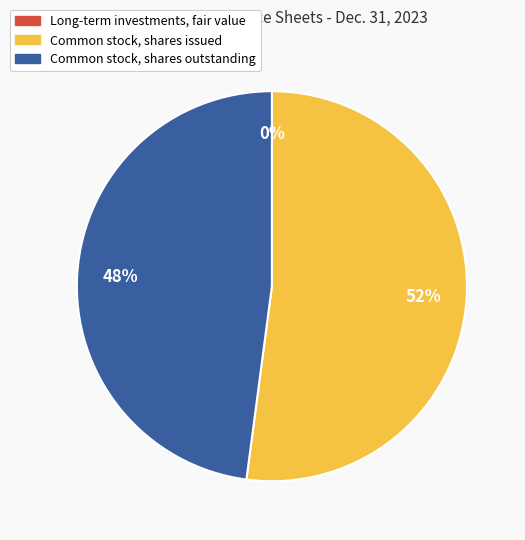

Which slice represents more than half of the pie?

Common stock, shares issued